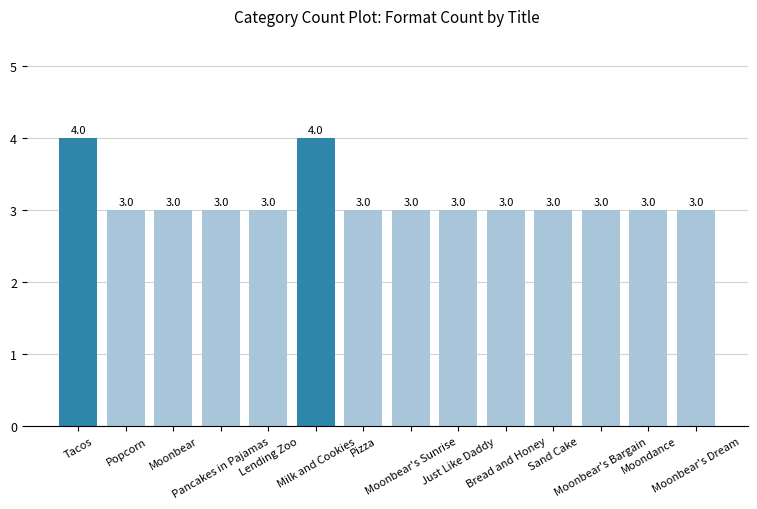

Reading left to right, what are all the values shown in this chart?

Tacos=4	Popcorn=3	Moonbear=3	Pancakes in Pajamas=3	Lending Zoo=3	Milk and Cookies=4	Pizza=3	Moonbear's Sunrise=3	Just Like Daddy=3	Bread and Honey=3	Sand Cake=3	Moonbear's Bargain=3	Moondance=3	Moonbear's Dream=3